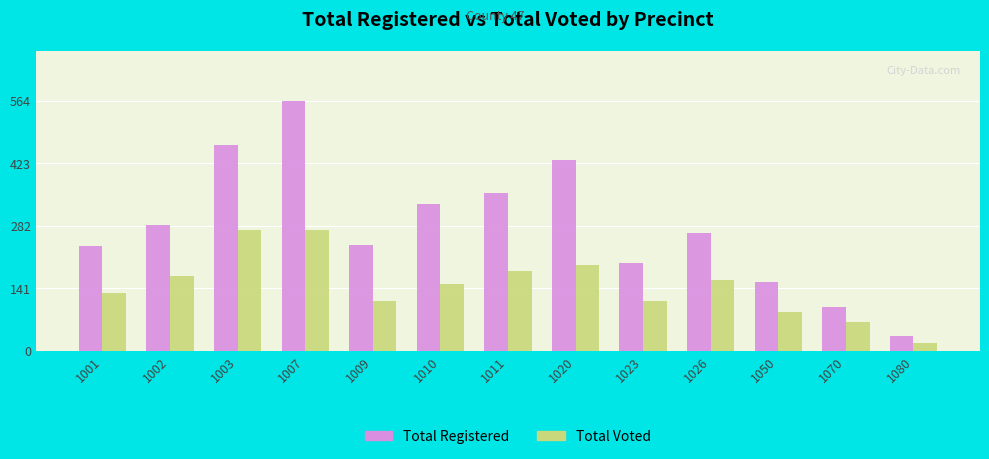

How many groups of bars are there?

13